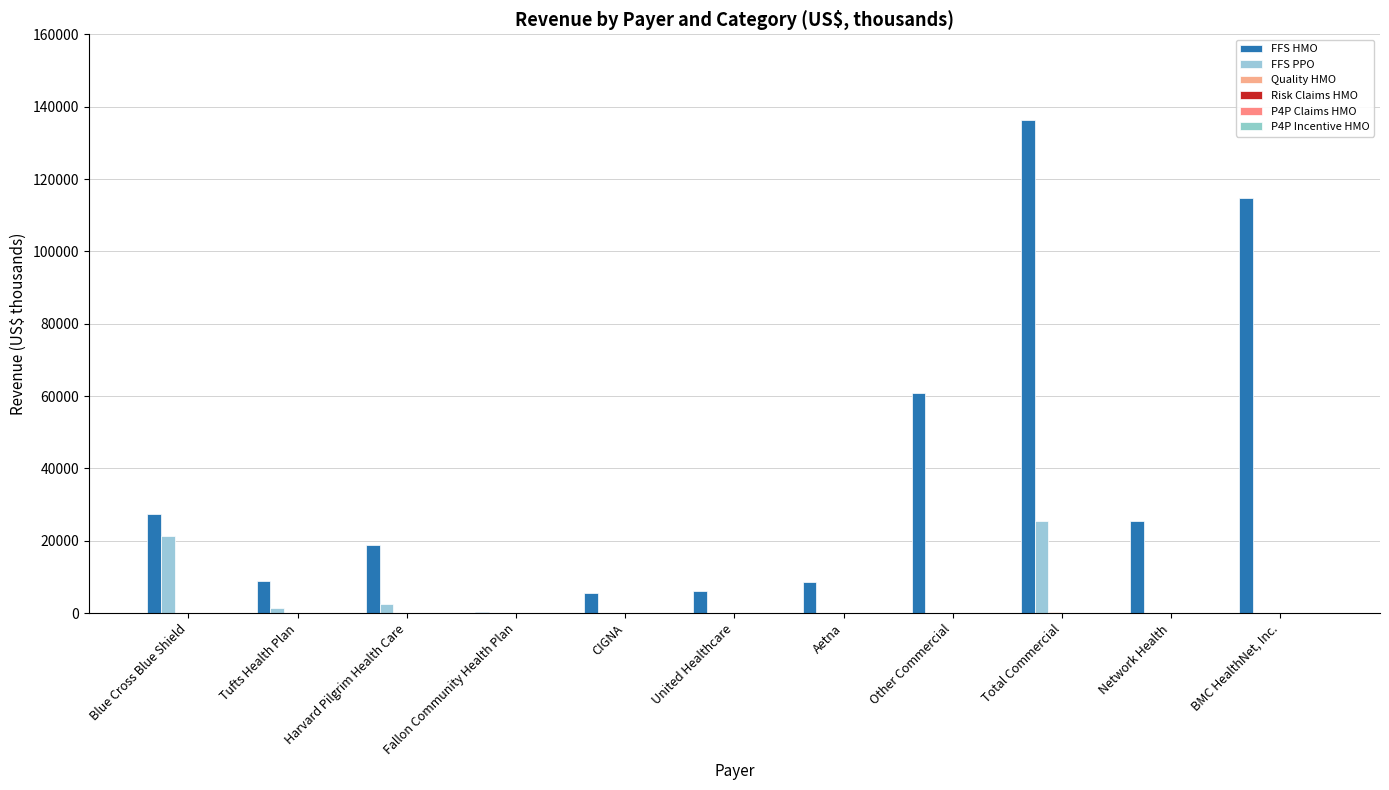

What is the greatest value displayed?

136377